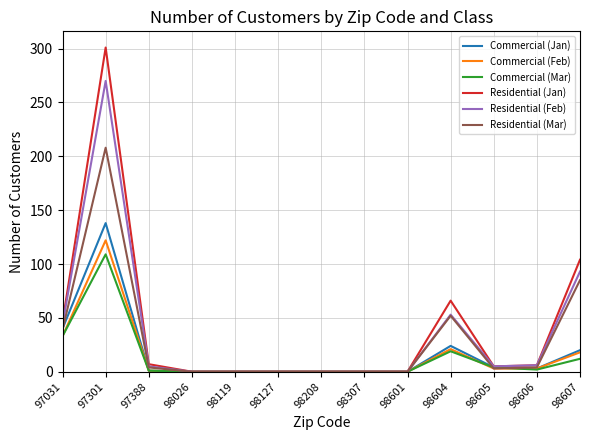

At which category is the sum across all series the highest?

97301